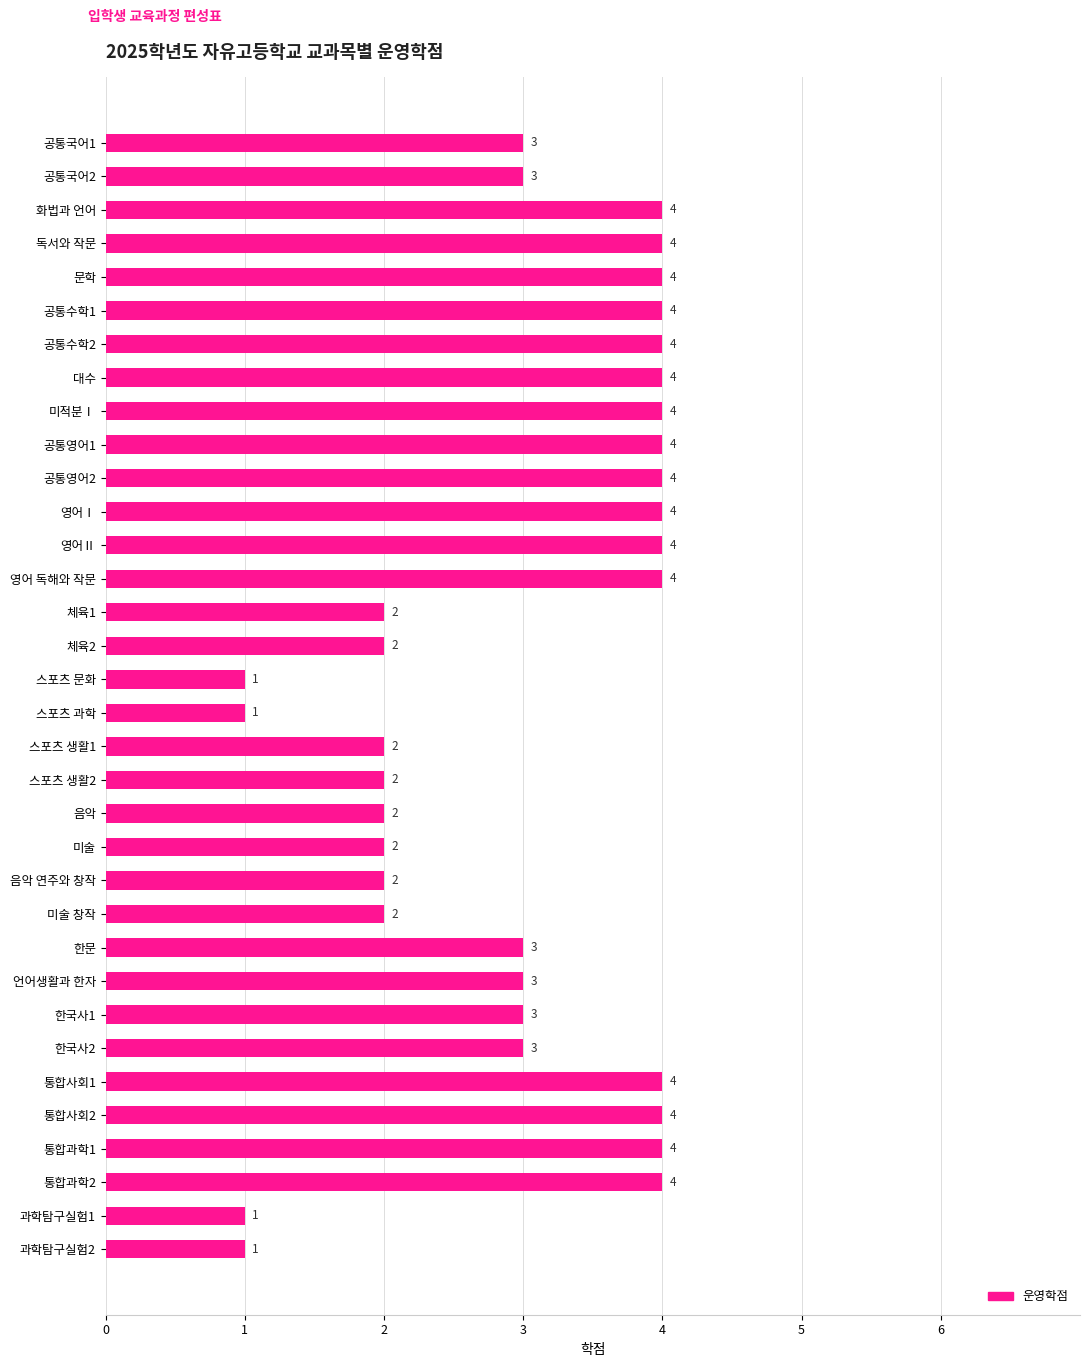

What is the greatest value displayed?

4